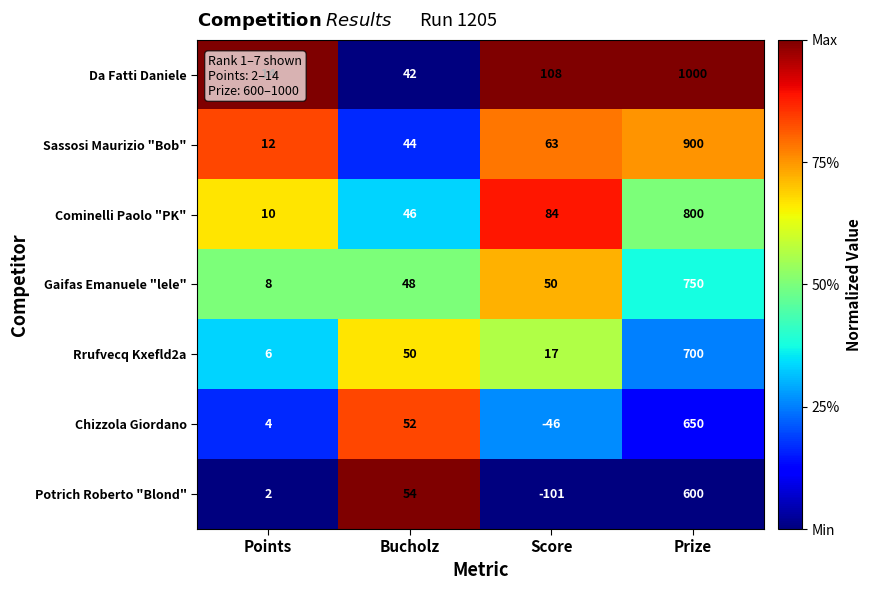

What is the difference between the highest and lowest values at Prize?

400